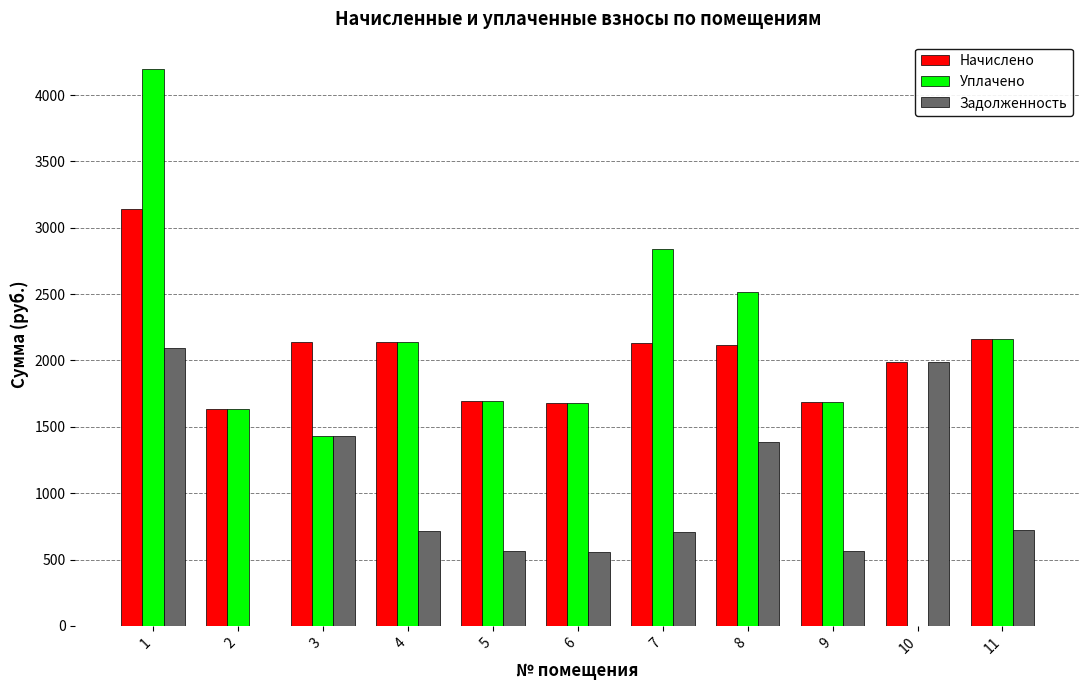

How many positive values does the Уплачено series have?

10